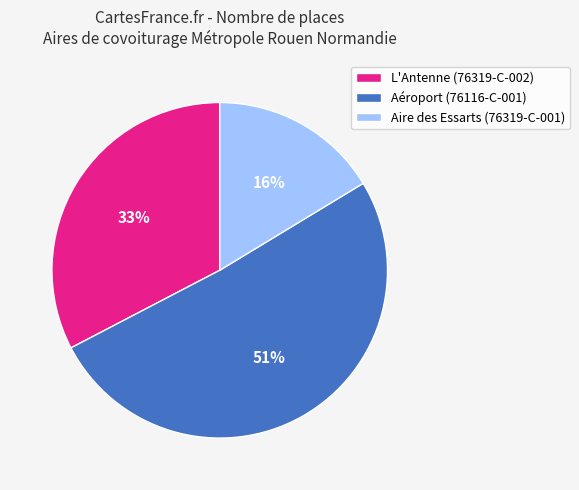

Do Aéroport (76116-C-001) and L'Antenne (76319-C-002) together represent more than half of the pie?

Yes